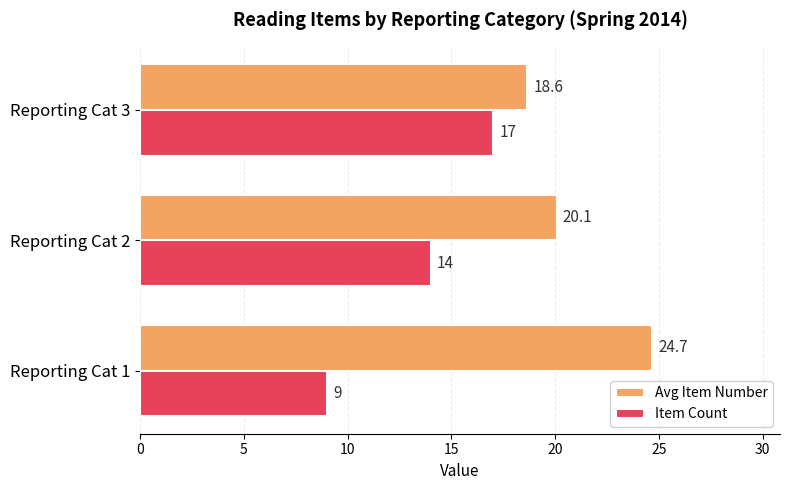

Which series has the largest total across all categories?

Avg Item Number